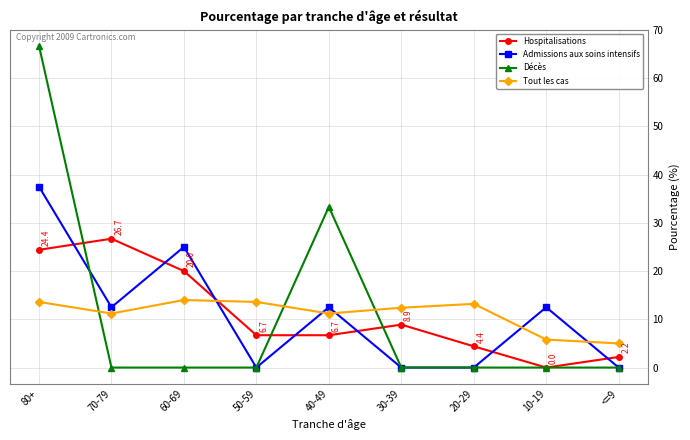

Is this an area chart (filled region under the line)?

No